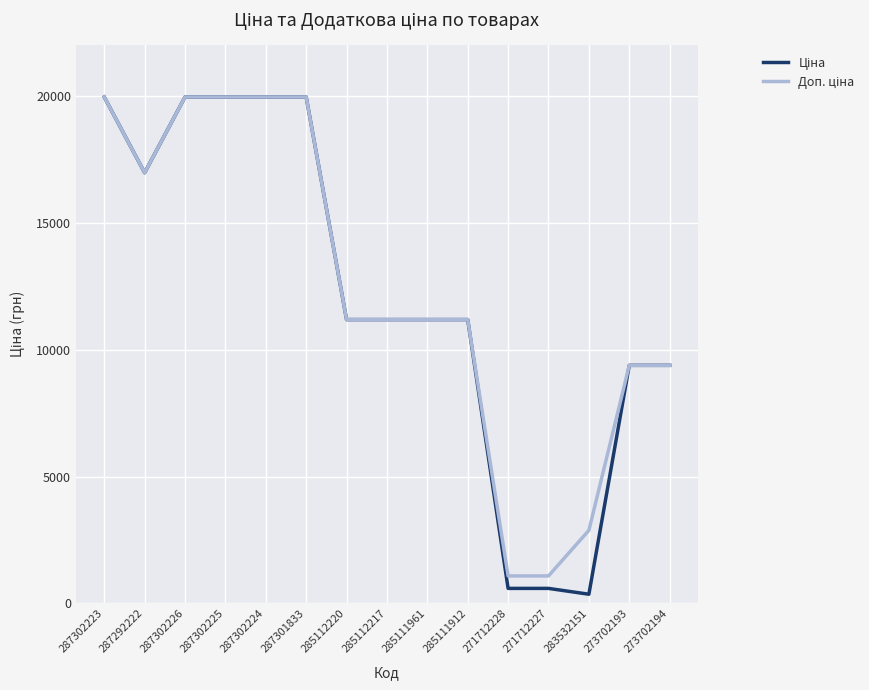

What is the total value across all series at 271712228?

1671.6